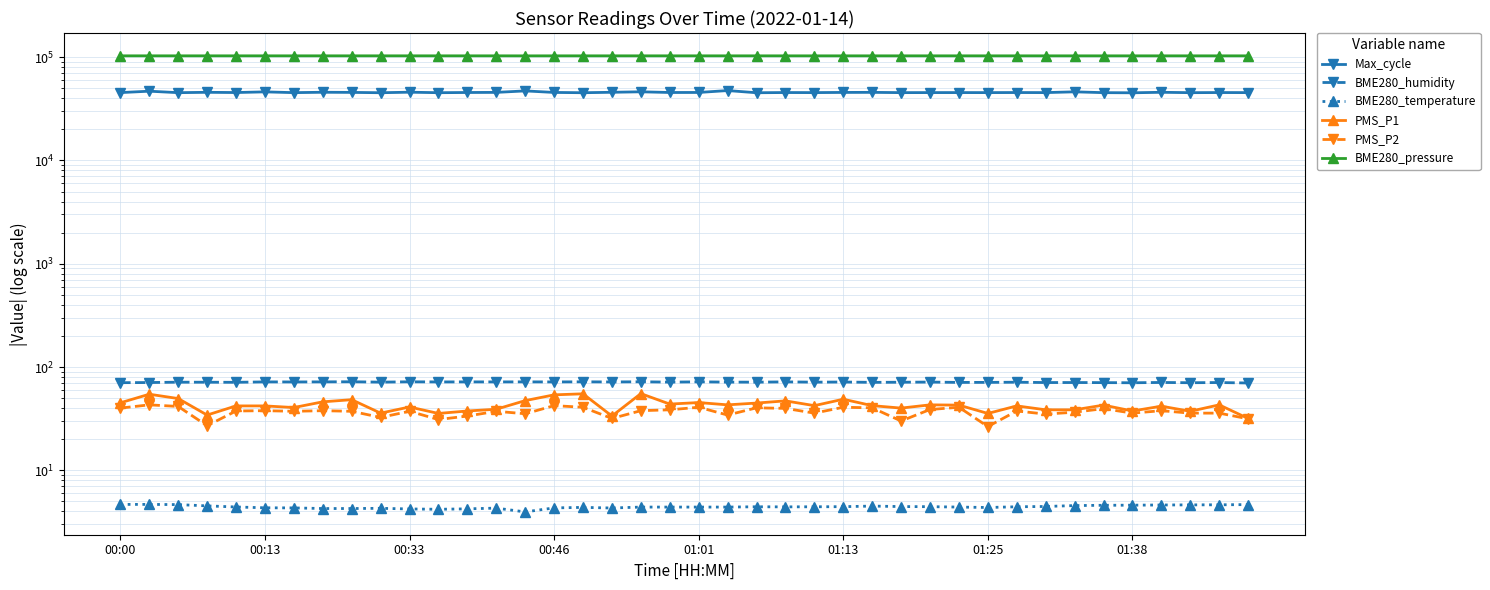

What is the value of the PMS_P2 point at the 28th from the left?

30.0